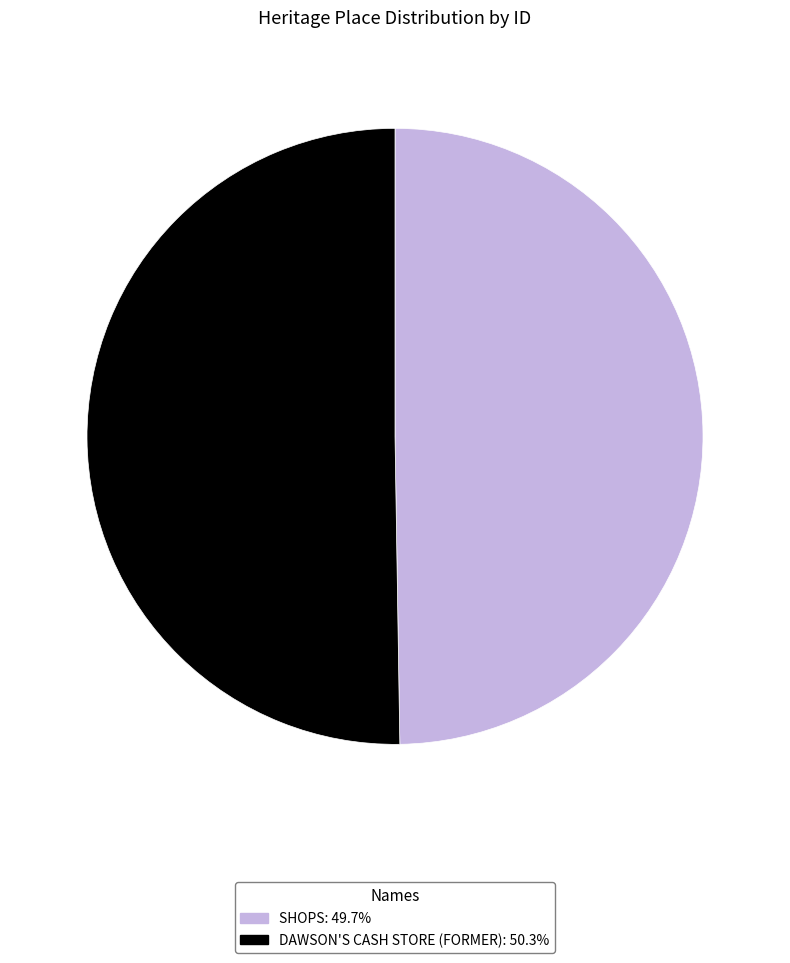

Does DAWSON'S CASH STORE (FORMER) represent more than half of the total?

Yes